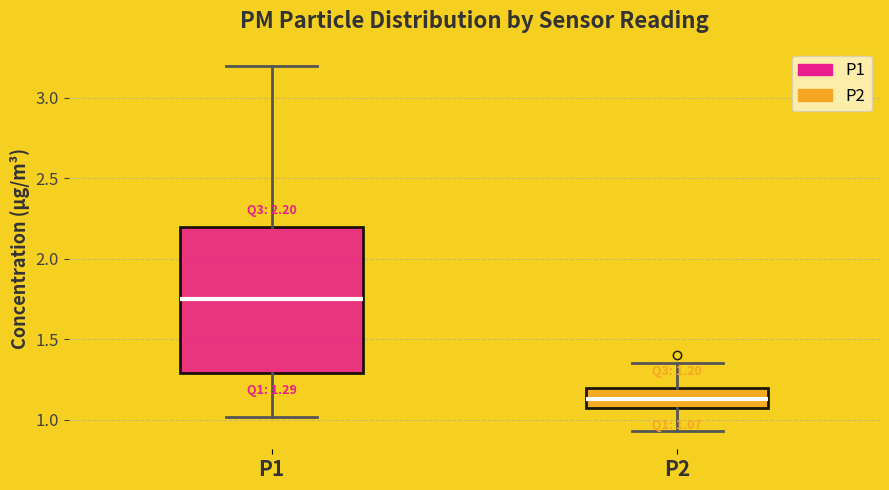

Which box's median line is the highest?

P1